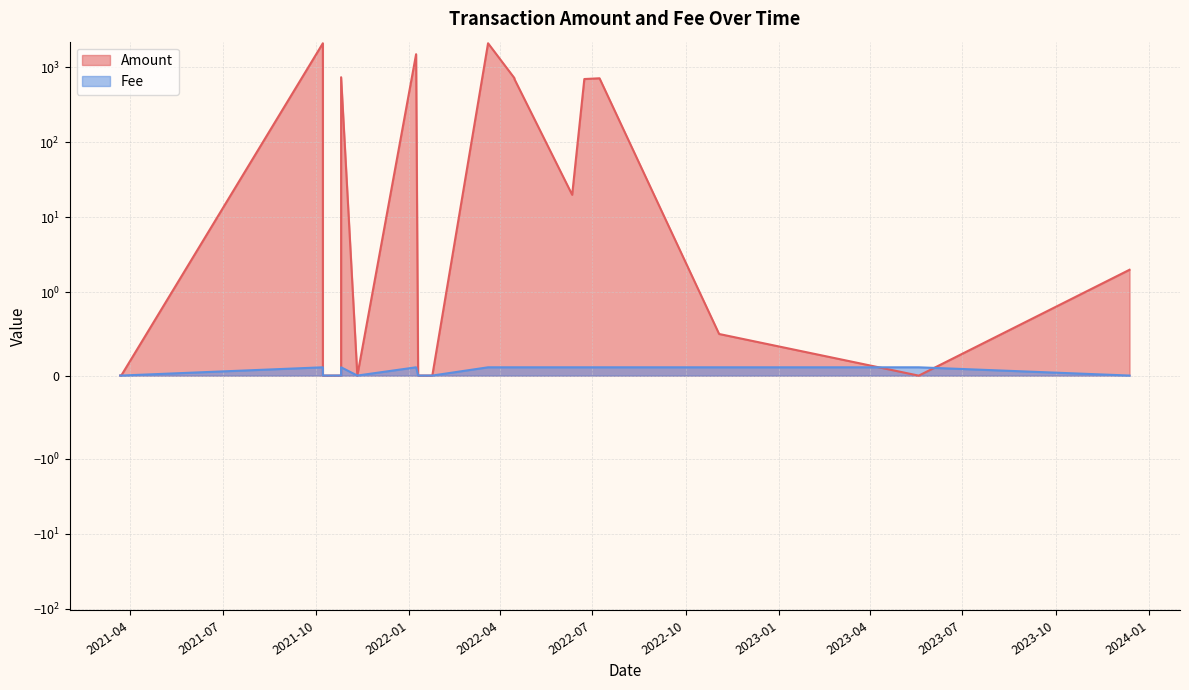

Which has a higher value, 2022-07-08 or 2021-10-26?

2021-10-26